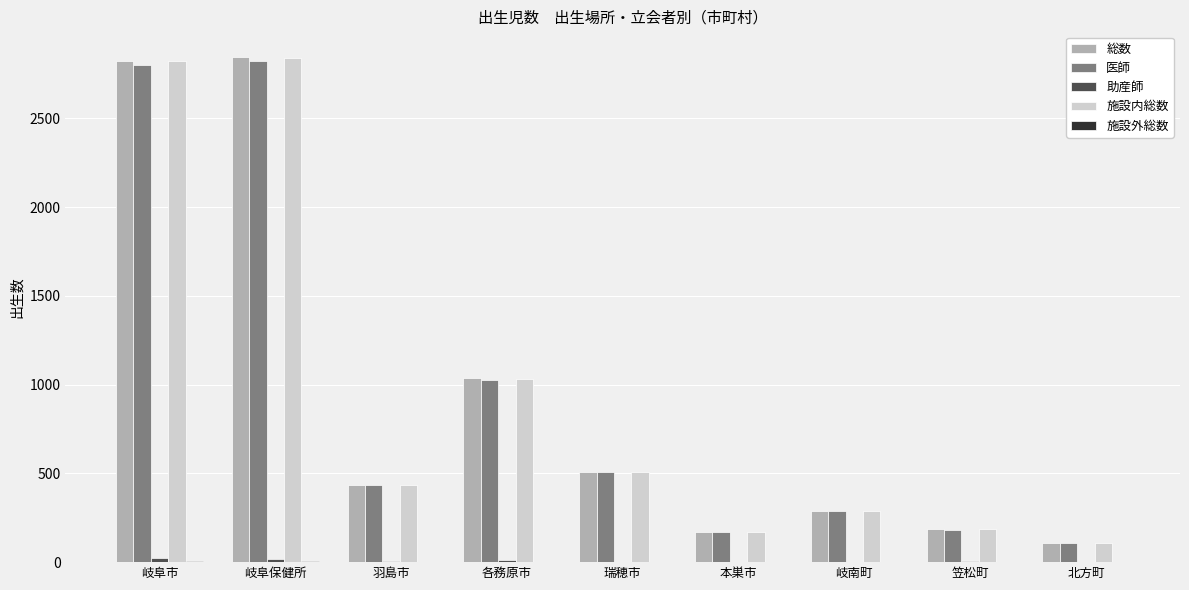

The value of 施設内総数 at 岐阜市 is 4355. True or false?

False